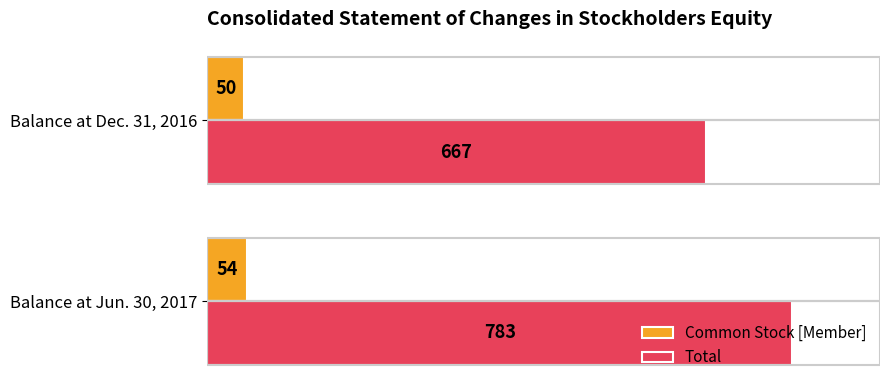

Rank the series by their average value, from highest to lowest.

Total, Common Stock [Member]